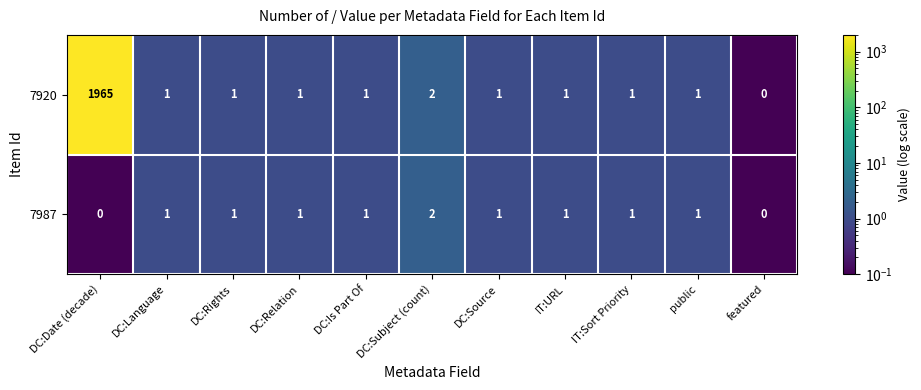

What is the difference between the maximum and minimum values in the 7920 series?

1965